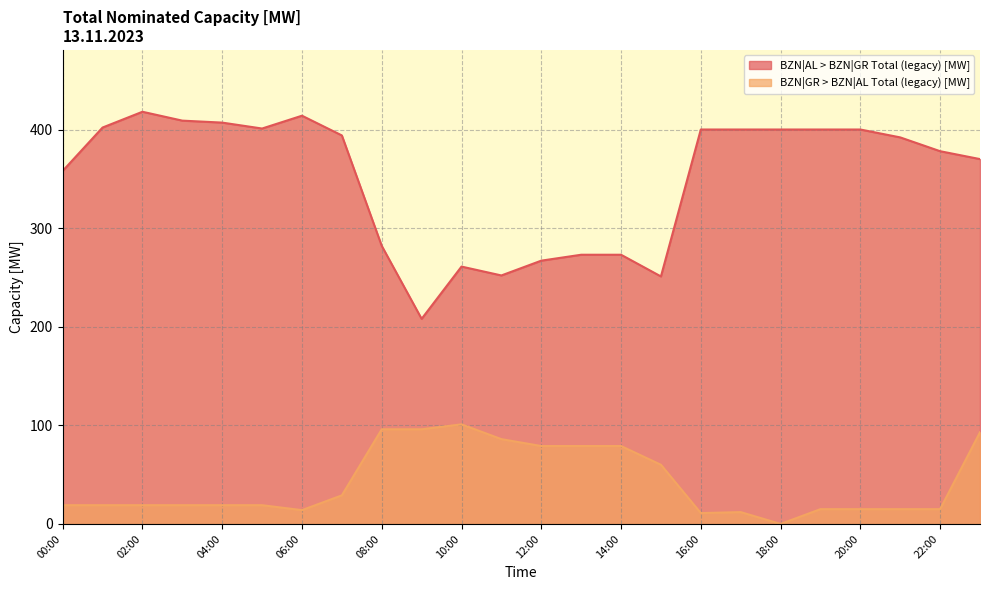

How many interior local peaks does the BZN|GR > BZN|AL Total (legacy) [MW] series have?

2